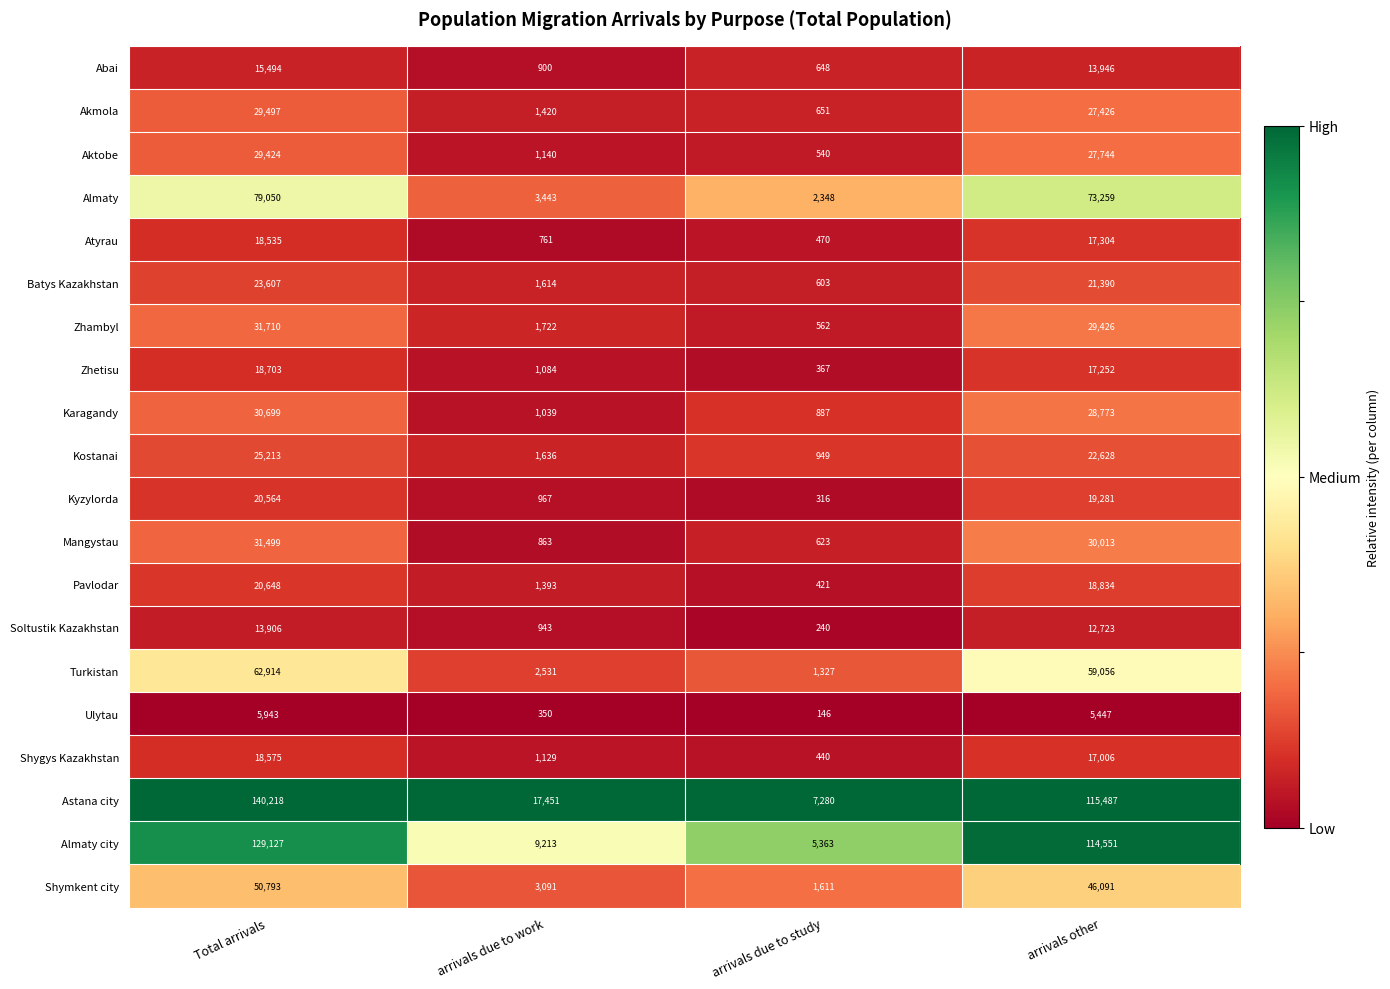

The Turkistan series shows 77371 at arrivals other. True or false?

False